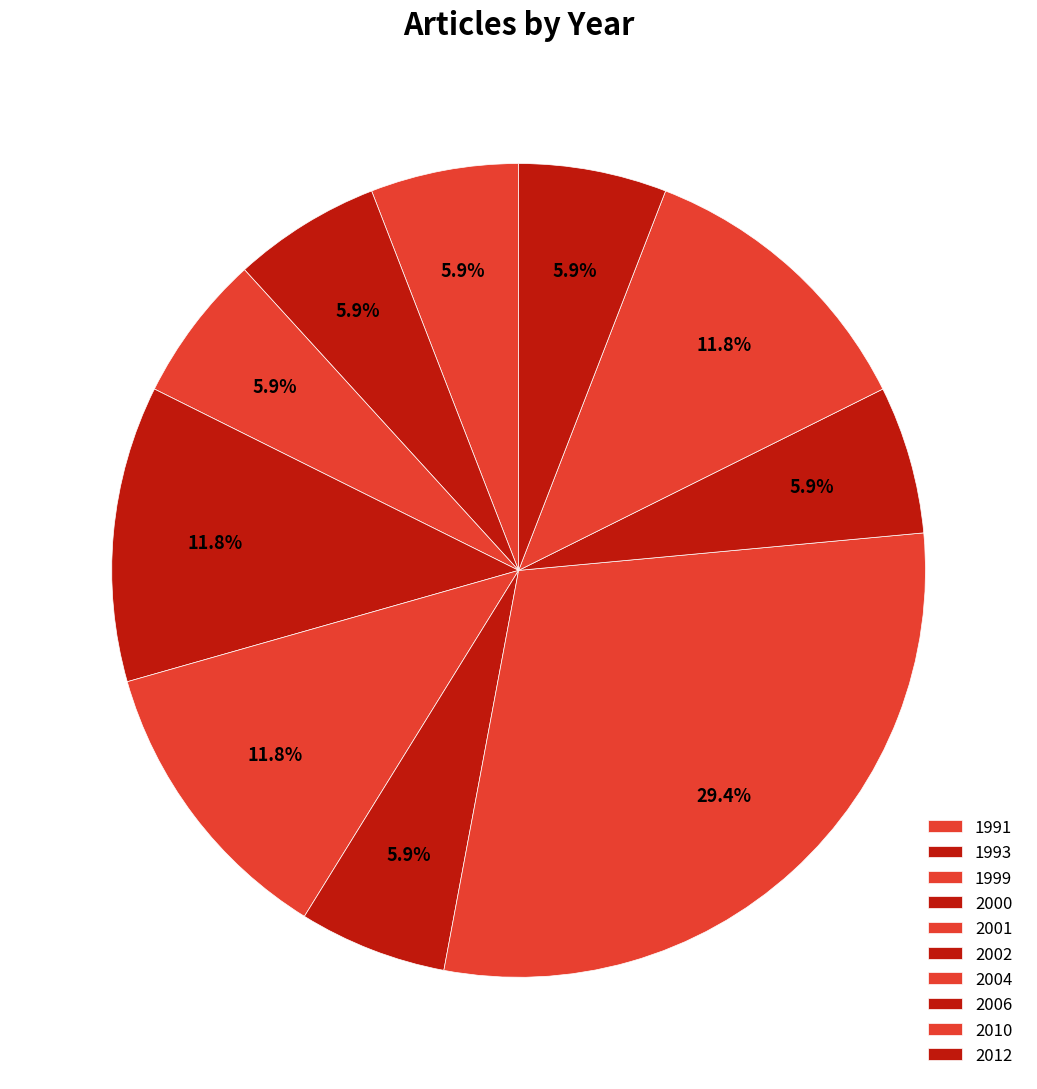

To the nearest percent, what is the average slice percentage?

10%